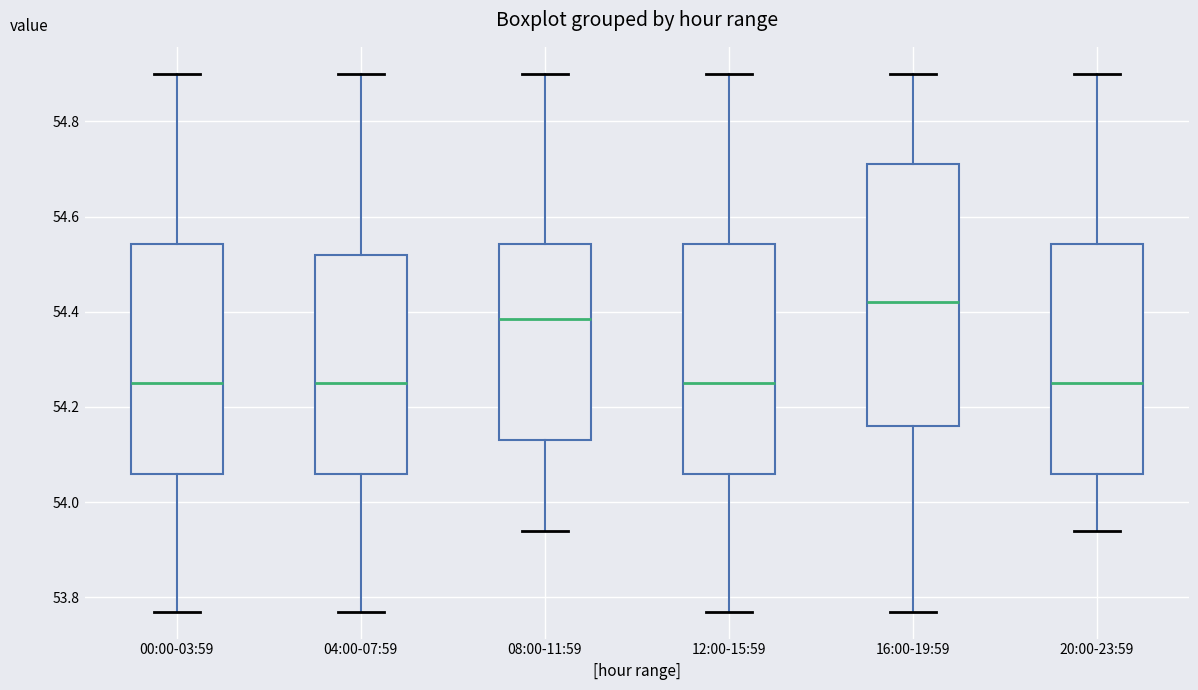

Where is the lower edge of the box for 12:00-15:59 on the y-axis? The values are not printed on the chart, so give them approximately, as read against the axis.

54.06